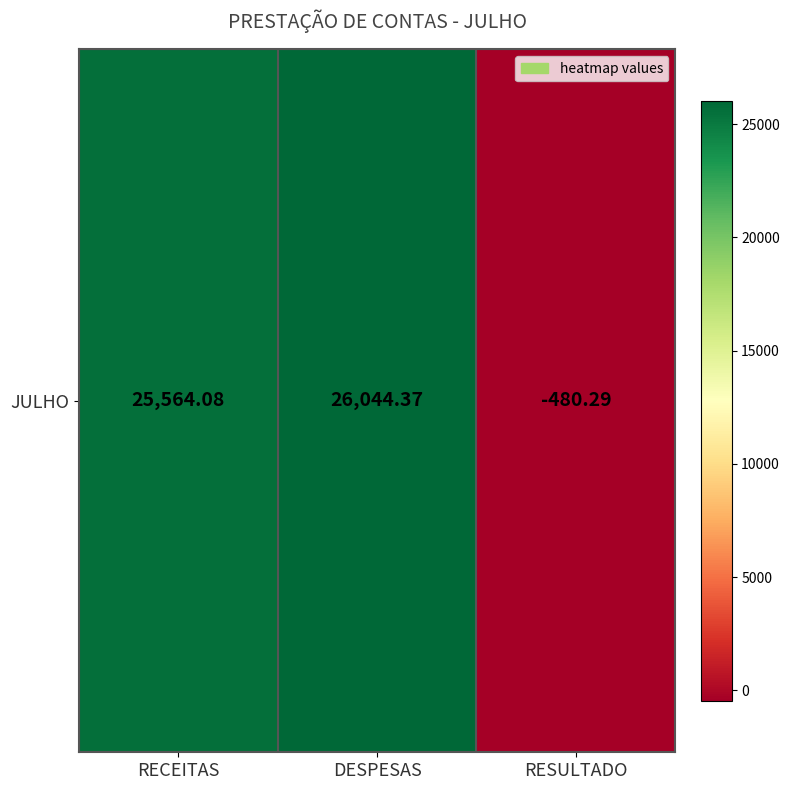

What is the approximate value at DESPESAS?

26044.4